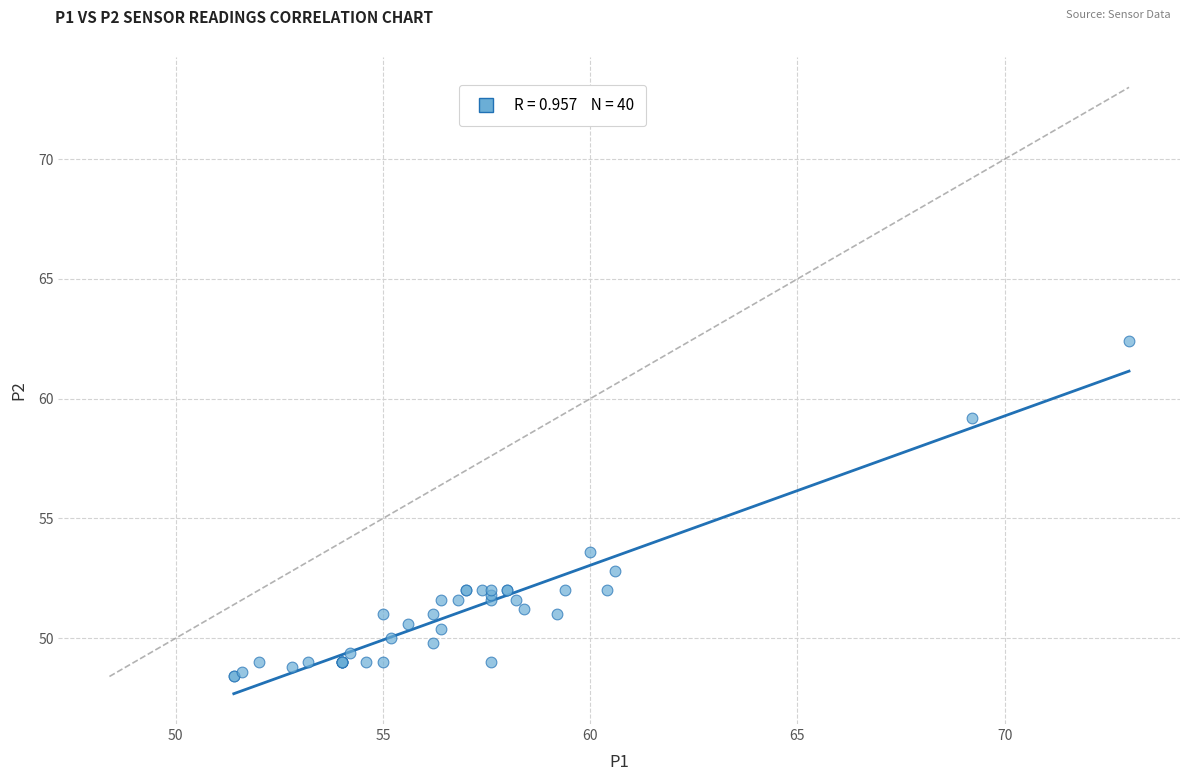

What Y value in the scatter plot is closest to 55?

53.6